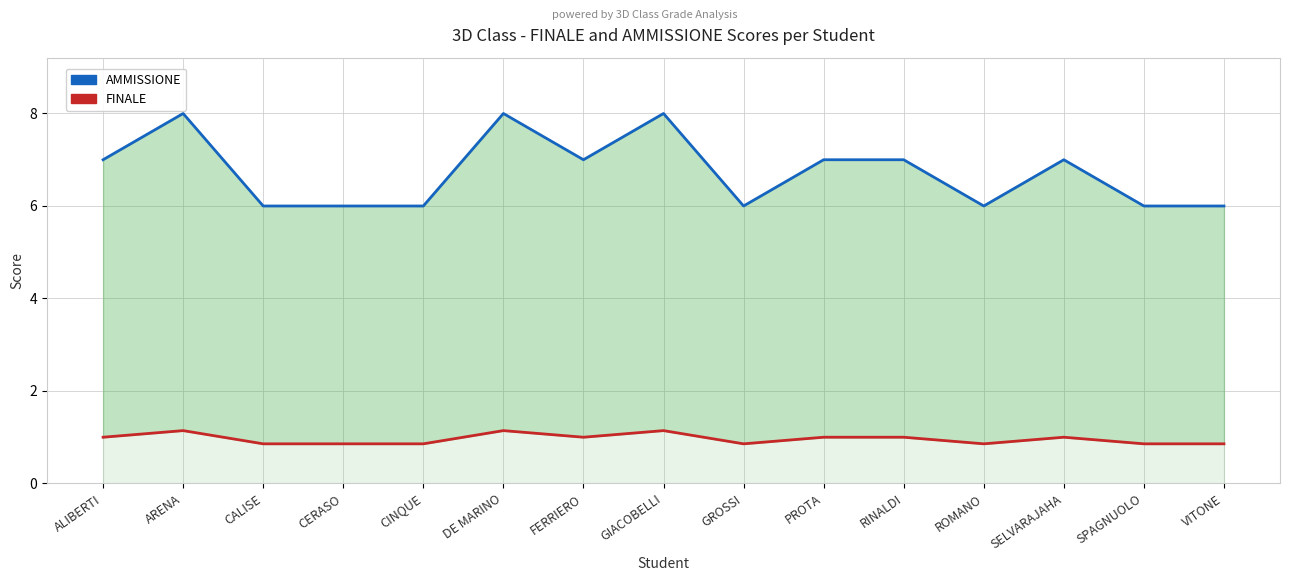

How many values in the AMMISSIONE series are below 7?

7